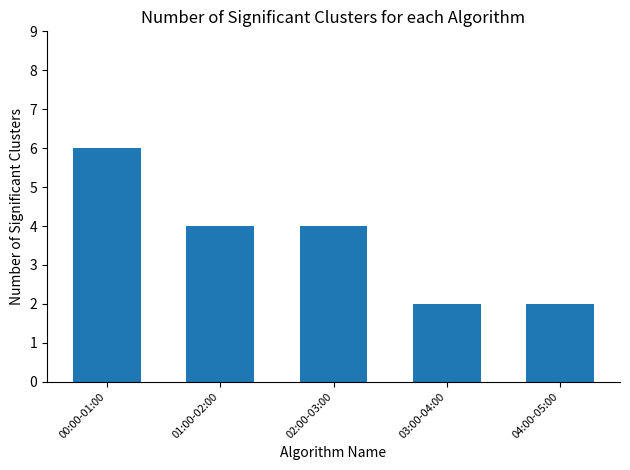

What is the average value?

4